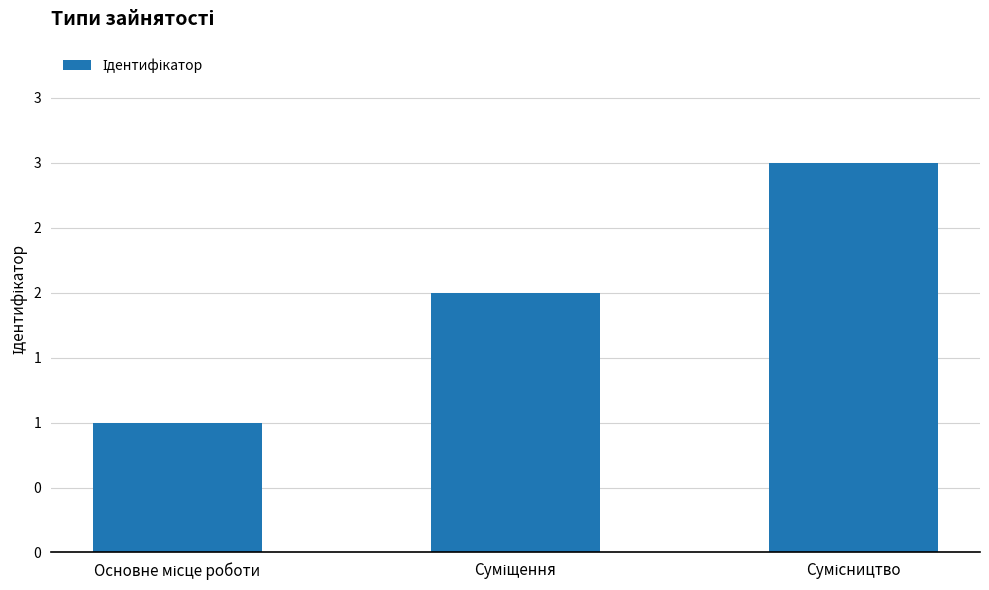

What is the difference between the maximum and second lowest values?

1